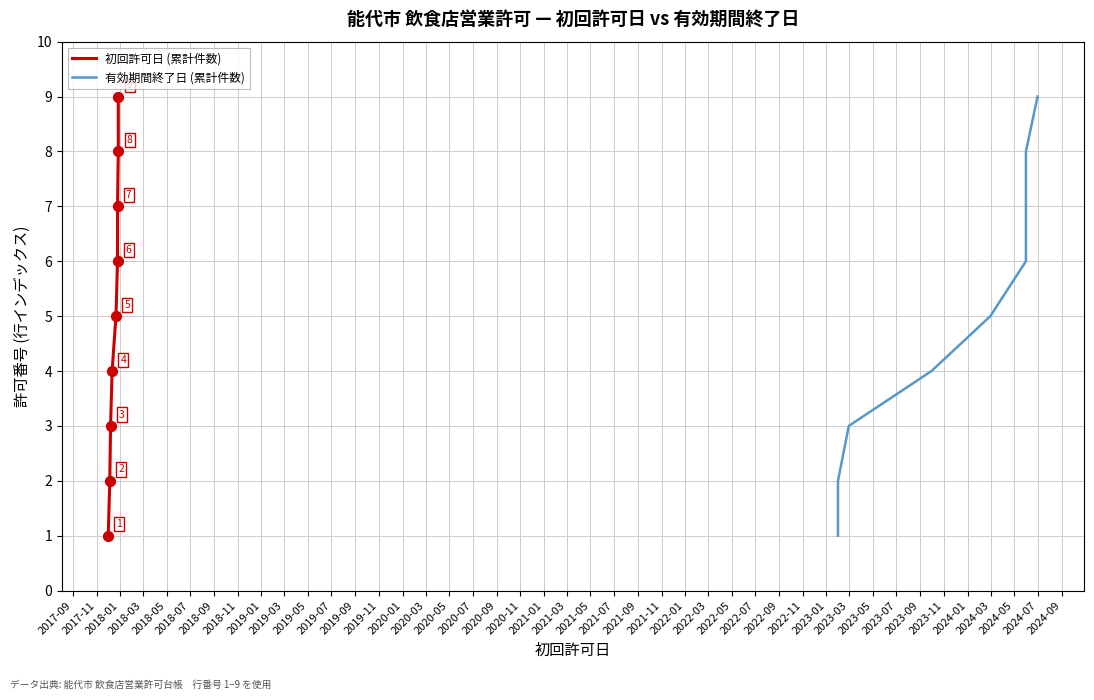

At how many categories does at least one series exceed 8?

1